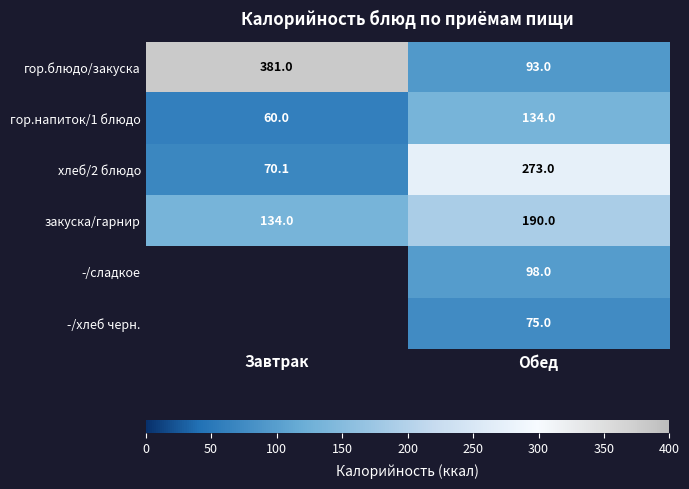

What is the average value of the закуска/гарнир series?

162.0